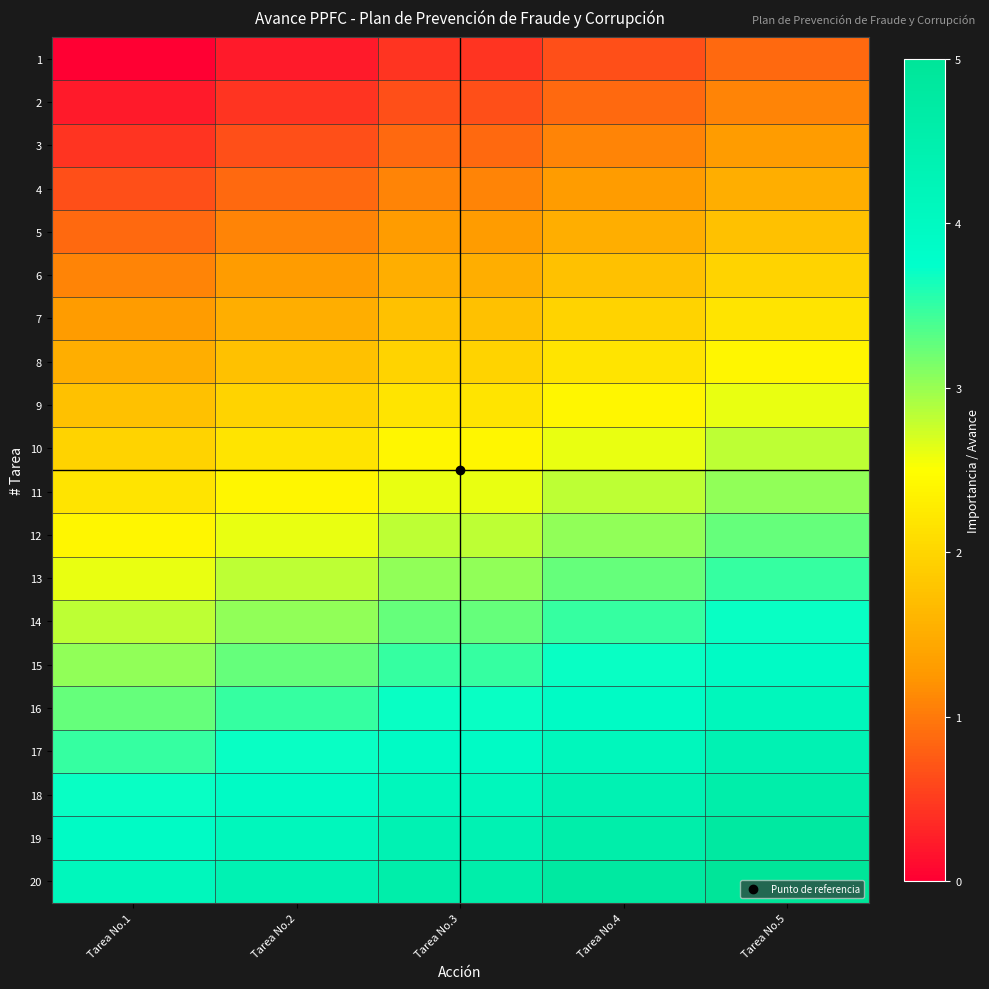

Reading right to left, transcribe all the data shown in this chart.

1: Tarea No.5=0.9	Tarea No.4=0.7	Tarea No.3=0.4	Tarea No.2=0.2	Tarea No.1=0.0
2: Tarea No.5=1.1	Tarea No.4=0.9	Tarea No.3=0.7	Tarea No.2=0.4	Tarea No.1=0.2
3: Tarea No.5=1.3	Tarea No.4=1.1	Tarea No.3=0.9	Tarea No.2=0.7	Tarea No.1=0.4
4: Tarea No.5=1.5	Tarea No.4=1.3	Tarea No.3=1.1	Tarea No.2=0.9	Tarea No.1=0.7
5: Tarea No.5=1.7	Tarea No.4=1.5	Tarea No.3=1.3	Tarea No.2=1.1	Tarea No.1=0.9
6: Tarea No.5=2.0	Tarea No.4=1.7	Tarea No.3=1.5	Tarea No.2=1.3	Tarea No.1=1.1
7: Tarea No.5=2.2	Tarea No.4=2.0	Tarea No.3=1.7	Tarea No.2=1.5	Tarea No.1=1.3
8: Tarea No.5=2.4	Tarea No.4=2.2	Tarea No.3=2.0	Tarea No.2=1.7	Tarea No.1=1.5
9: Tarea No.5=2.6	Tarea No.4=2.4	Tarea No.3=2.2	Tarea No.2=2.0	Tarea No.1=1.7
10: Tarea No.5=2.8	Tarea No.4=2.6	Tarea No.3=2.4	Tarea No.2=2.2	Tarea No.1=2.0
11: Tarea No.5=3.0	Tarea No.4=2.8	Tarea No.3=2.6	Tarea No.2=2.4	Tarea No.1=2.2
12: Tarea No.5=3.3	Tarea No.4=3.0	Tarea No.3=2.8	Tarea No.2=2.6	Tarea No.1=2.4
13: Tarea No.5=3.5	Tarea No.4=3.3	Tarea No.3=3.0	Tarea No.2=2.8	Tarea No.1=2.6
14: Tarea No.5=3.7	Tarea No.4=3.5	Tarea No.3=3.3	Tarea No.2=3.0	Tarea No.1=2.8
15: Tarea No.5=3.9	Tarea No.4=3.7	Tarea No.3=3.5	Tarea No.2=3.3	Tarea No.1=3.0
16: Tarea No.5=4.1	Tarea No.4=3.9	Tarea No.3=3.7	Tarea No.2=3.5	Tarea No.1=3.3
17: Tarea No.5=4.3	Tarea No.4=4.1	Tarea No.3=3.9	Tarea No.2=3.7	Tarea No.1=3.5
18: Tarea No.5=4.6	Tarea No.4=4.3	Tarea No.3=4.1	Tarea No.2=3.9	Tarea No.1=3.7
19: Tarea No.5=4.8	Tarea No.4=4.6	Tarea No.3=4.3	Tarea No.2=4.1	Tarea No.1=3.9
20: Tarea No.5=5.0	Tarea No.4=4.8	Tarea No.3=4.6	Tarea No.2=4.3	Tarea No.1=4.1